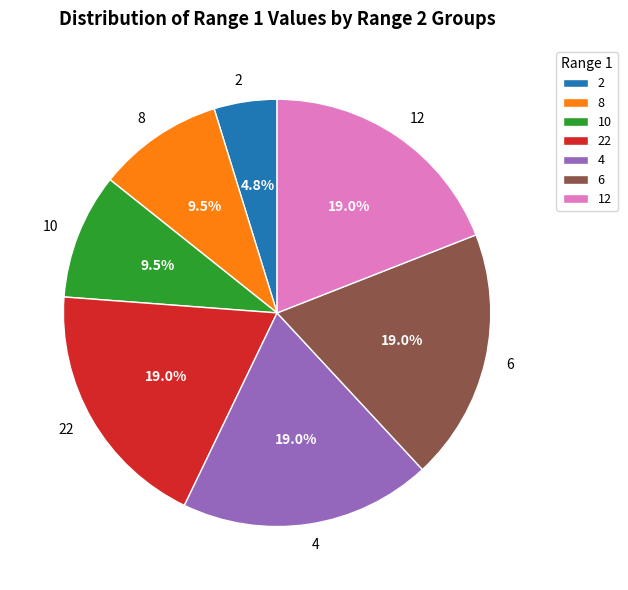

How many slices are in this pie chart?

7